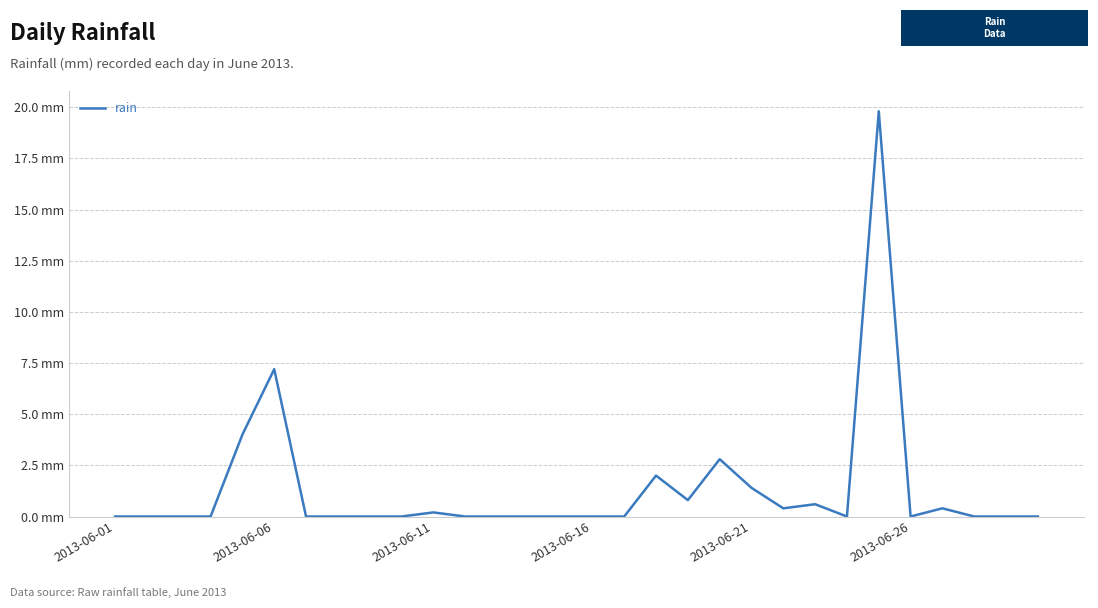

How many interior local valleys (lower than both neighbors) does the data have?

4